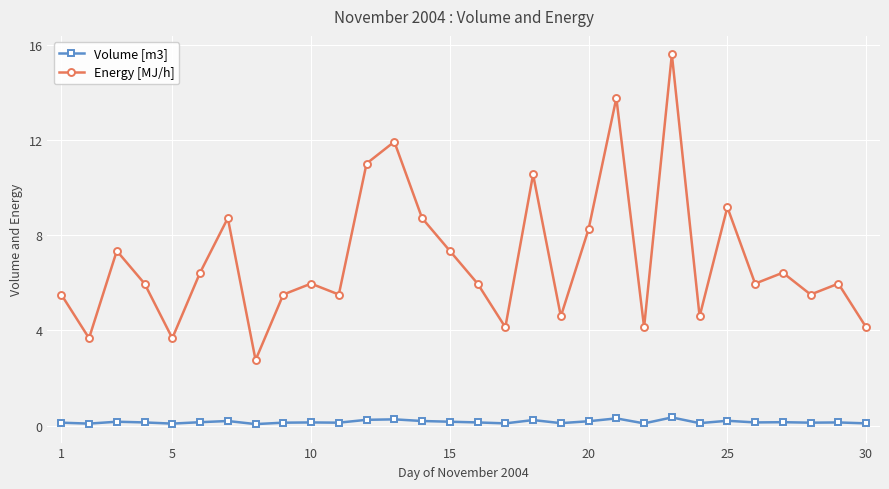

True or false: Energy [MJ/h] has more than 2 points higher than both neighbors.

True